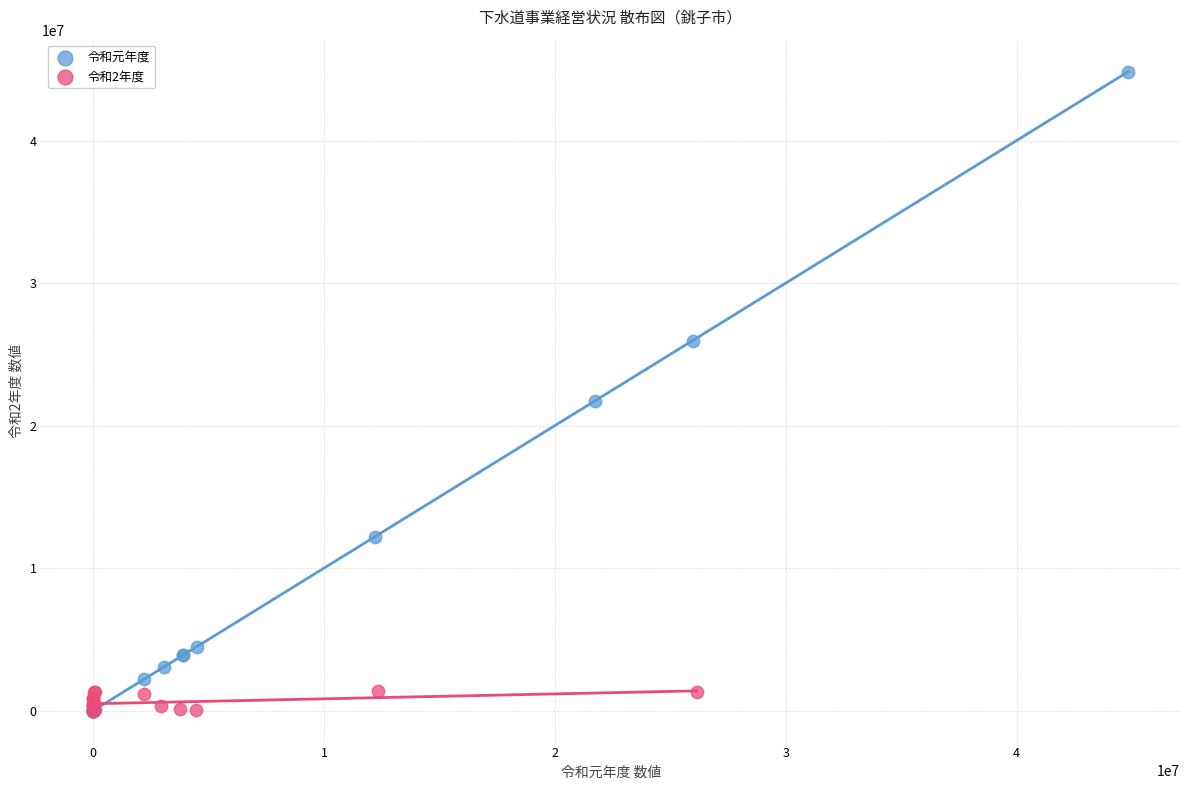

Which series has the largest Y range (max minus min)?

令和元年度